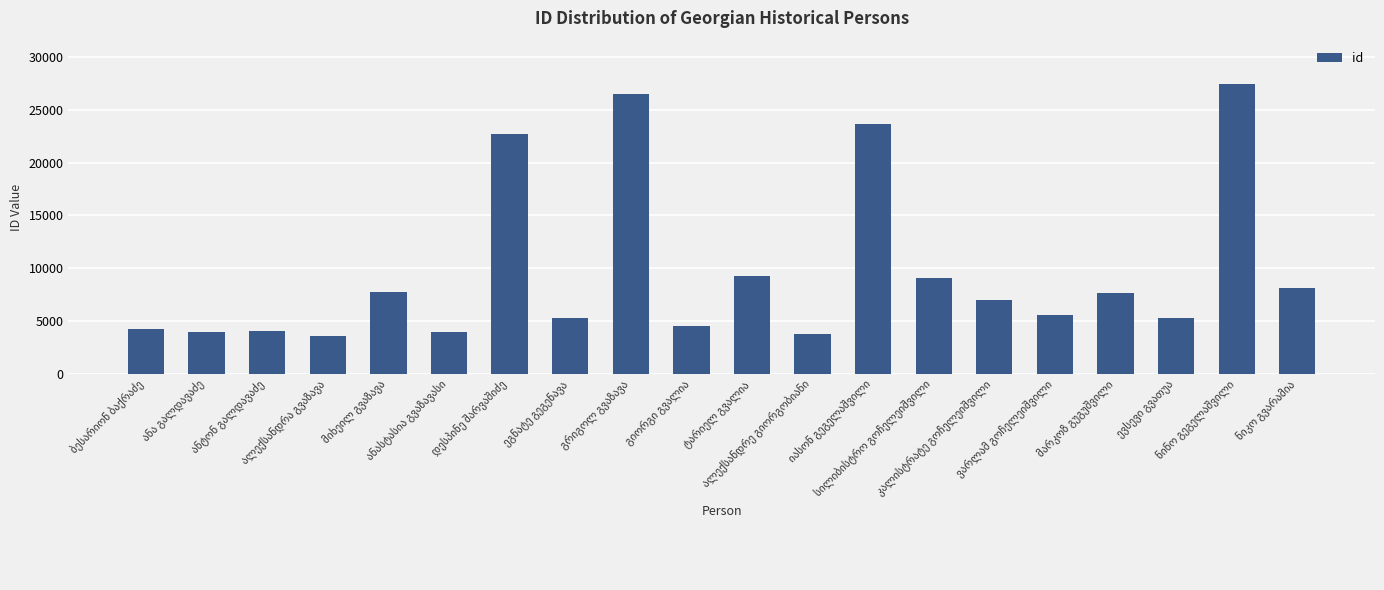

What is the difference between the maximum and minimum values?

23901